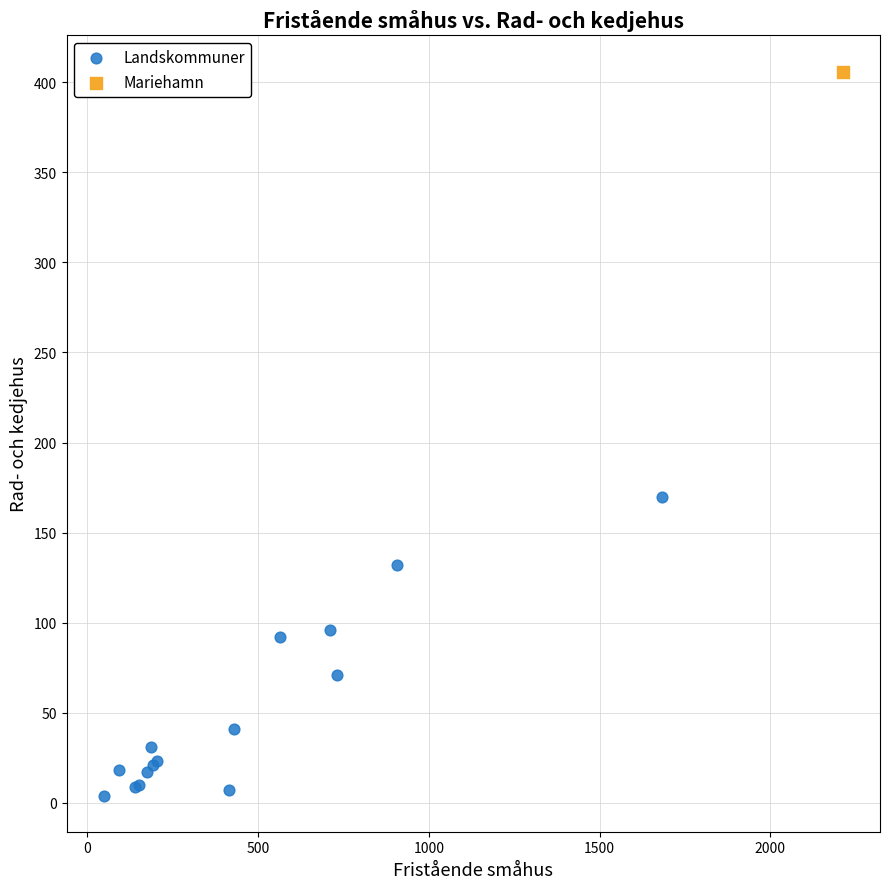

What are all the series names shown in the legend?

Landskommuner, Mariehamn